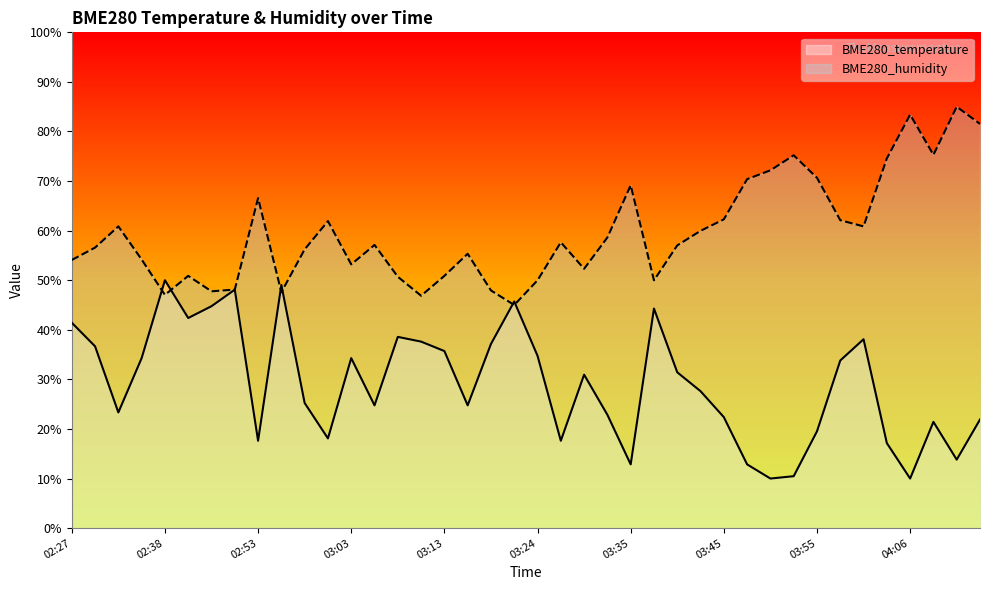

How many lines are shown in the chart?

2